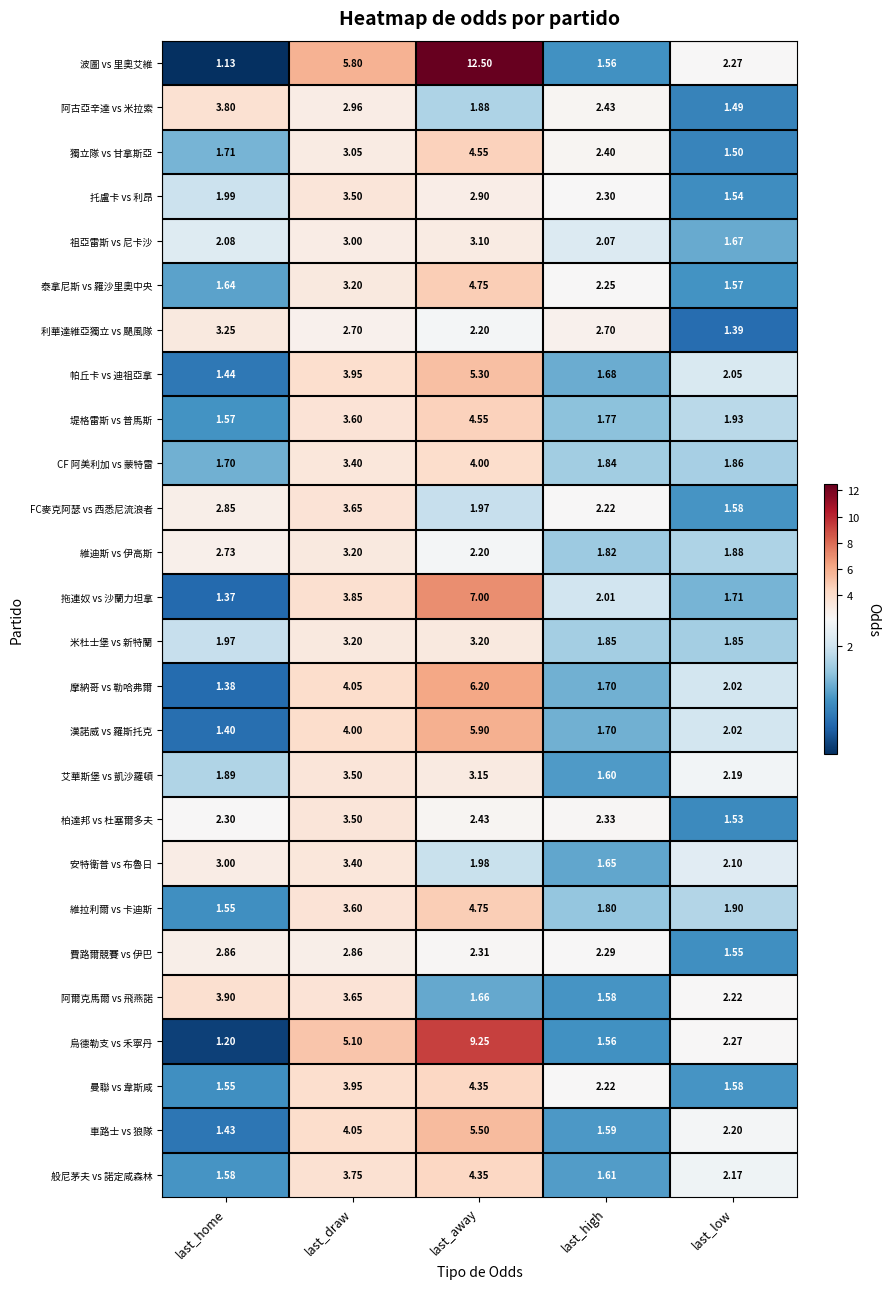

At which label does FC麥克阿瑟 vs 西悉尼流浪者 reach its peak?

last_draw